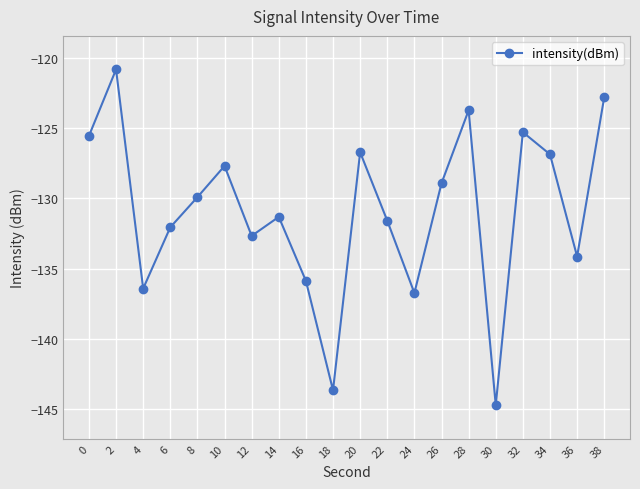

What is the approximate value at 12?

-132.7